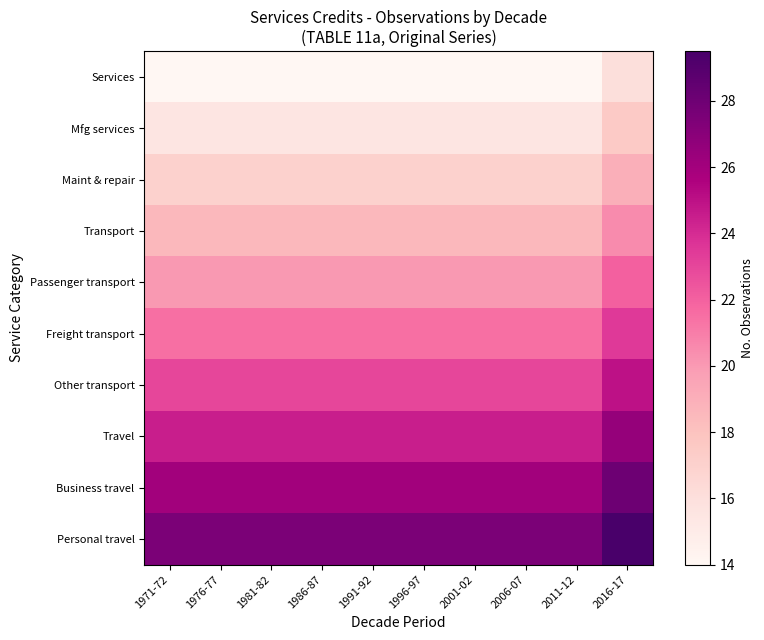

Is the value of Services at 2011-12 greater than the value of Travel at 1971-72?

No